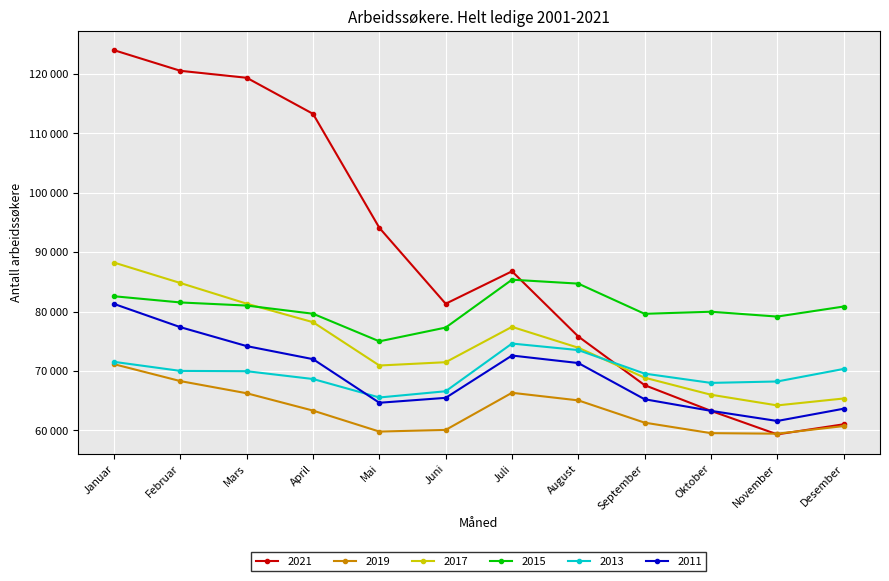

Which series has the largest range (max minus min)?

2021